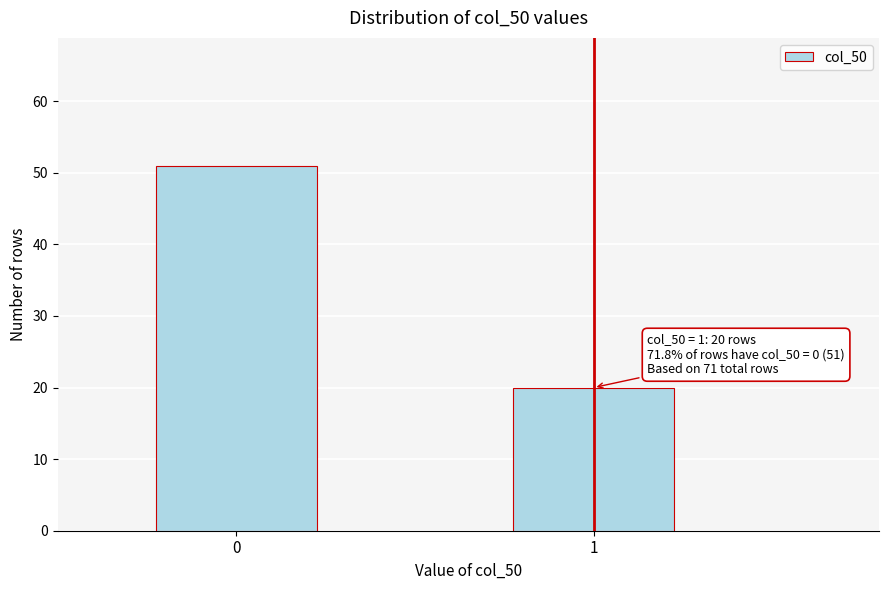

Reading right to left, transcribe all the data shown in this chart.

20	51